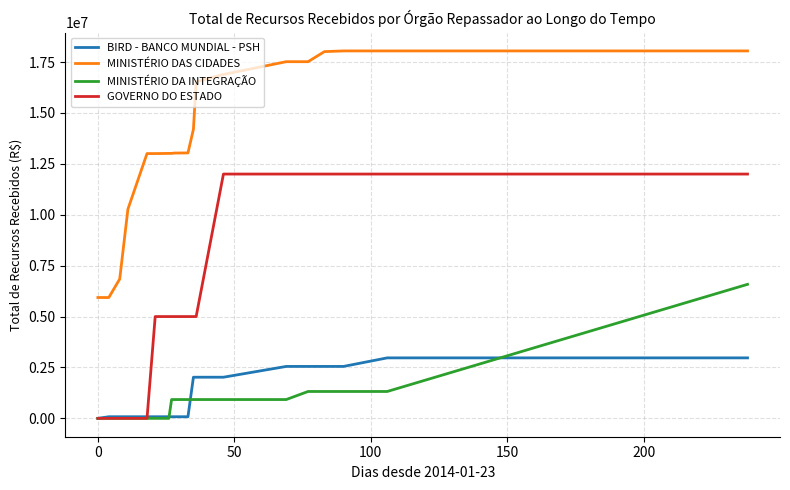

True or false: MINISTÉRIO DAS CIDADES and MINISTÉRIO DA INTEGRAÇÃO intersect in this chart.

False